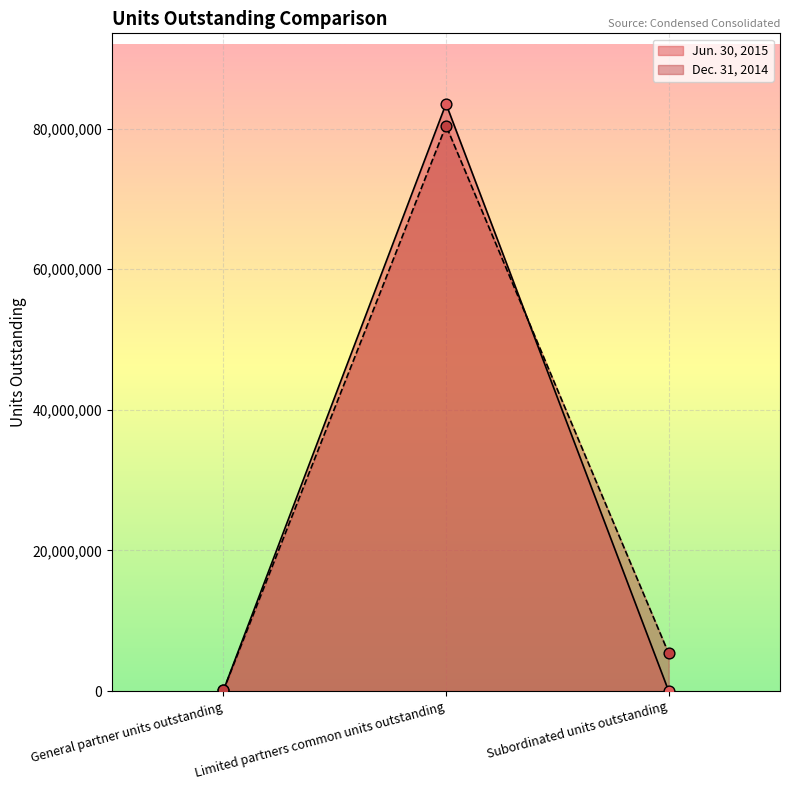

At how many categories does at least one series exceed 44615587?

1